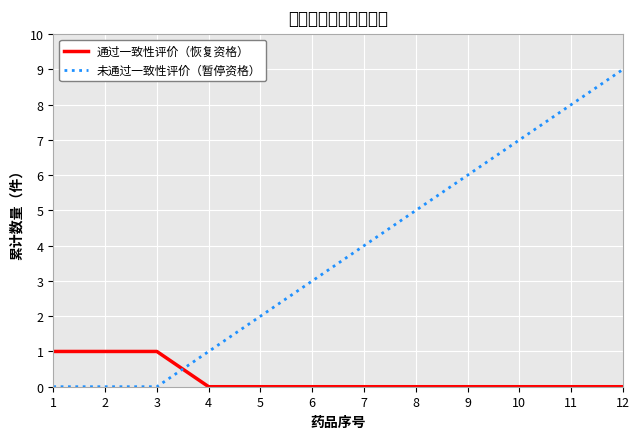

Is it true that 通过一致性评价（恢复资格） equals -1 at 11?

False